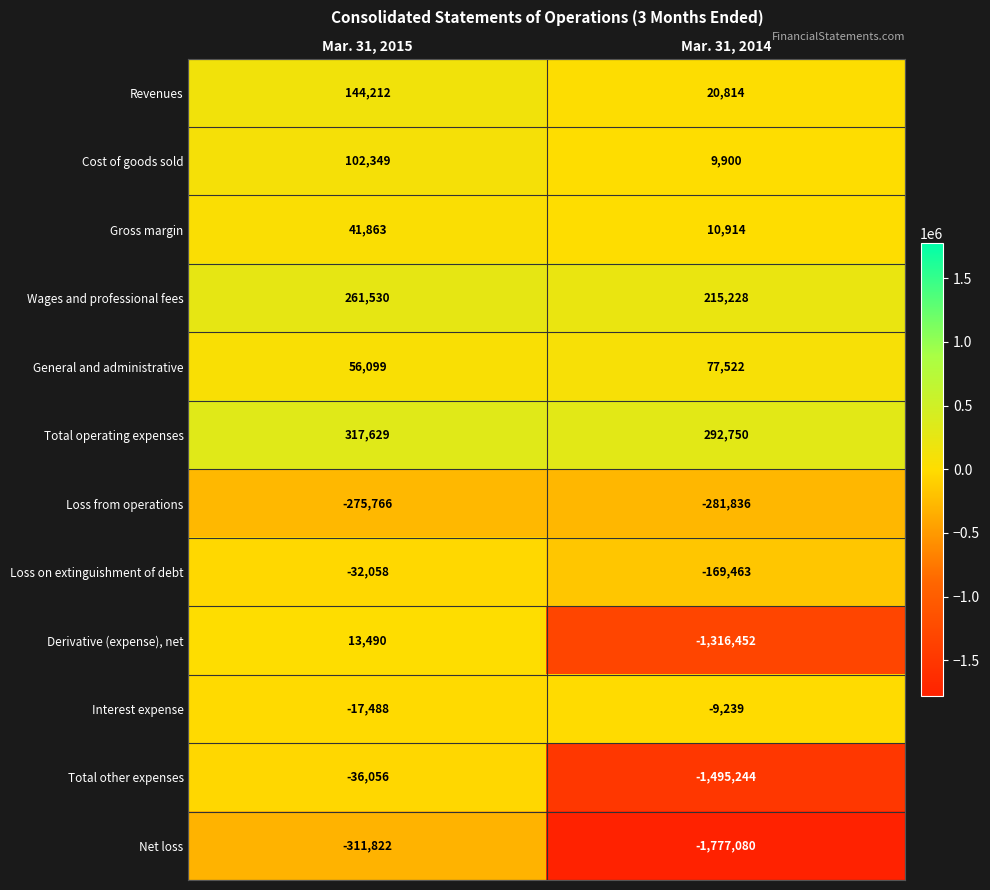

The value of Total operating expenses at Mar. 31, 2014 is 292750. True or false?

True